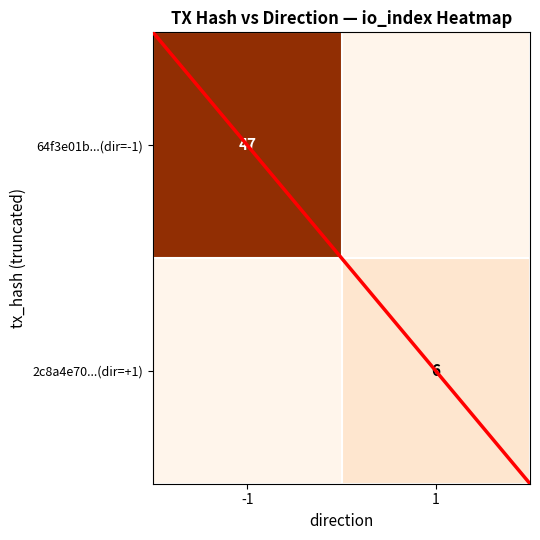

Is it true that 64f3e01b...(dir=-1) equals 47 at -1?

True